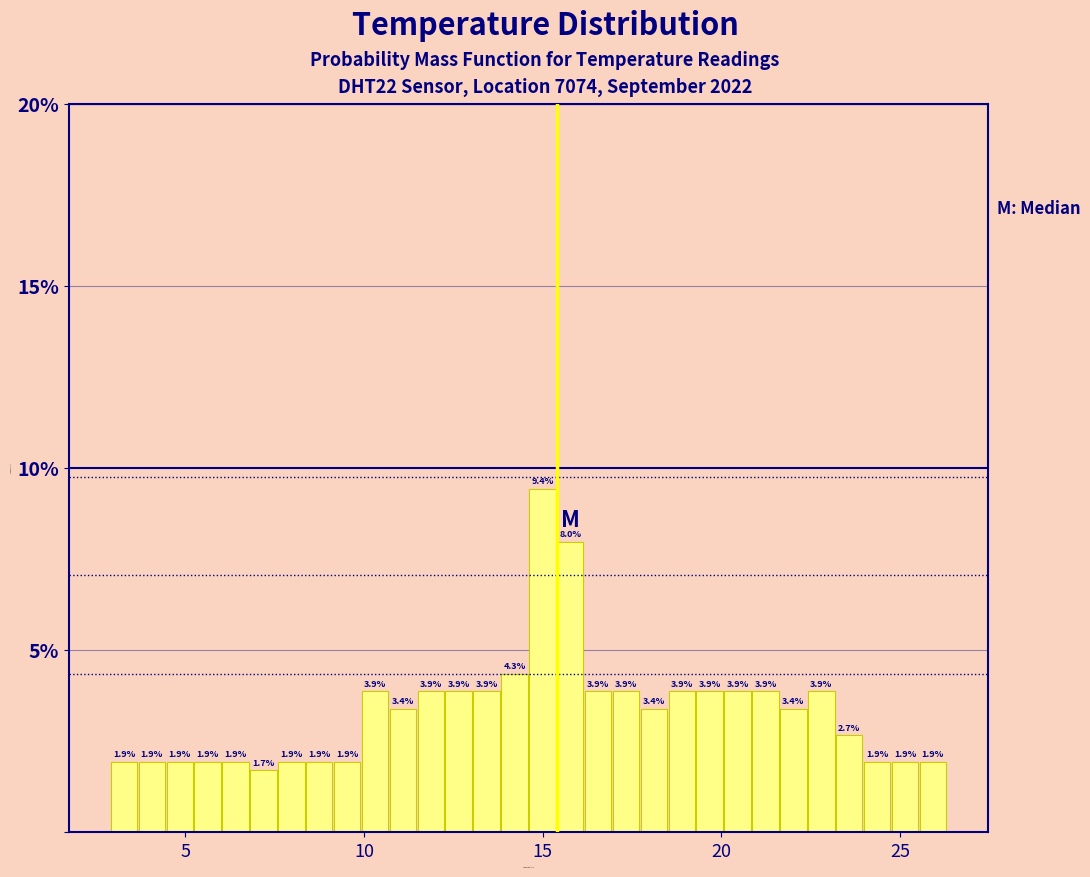

Around what value on the x-axis is the tallest bar? Give the approximate position of its centre, as read against the axis.

15.0